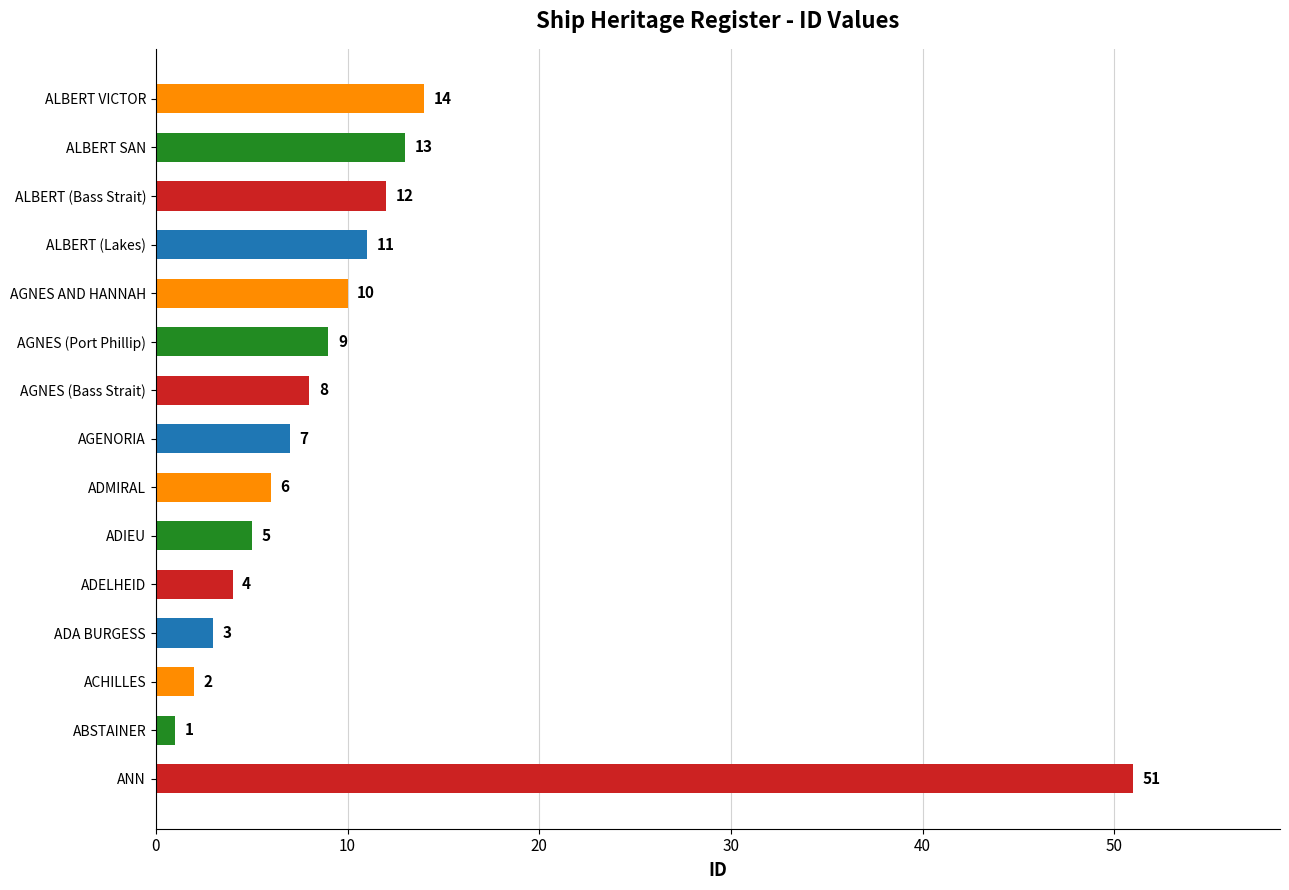

Reading top to bottom, transcribe all the data shown in this chart.

ALBERT VICTOR=14	ALBERT SAN=13	ALBERT (Bass Strait)=12	ALBERT (Lakes)=11	AGNES AND HANNAH=10	AGNES (Port Phillip)=9	AGNES (Bass Strait)=8	AGENORIA=7	ADMIRAL=6	ADIEU=5	ADELHEID=4	ADA BURGESS=3	ACHILLES=2	ABSTAINER=1	ANN=51